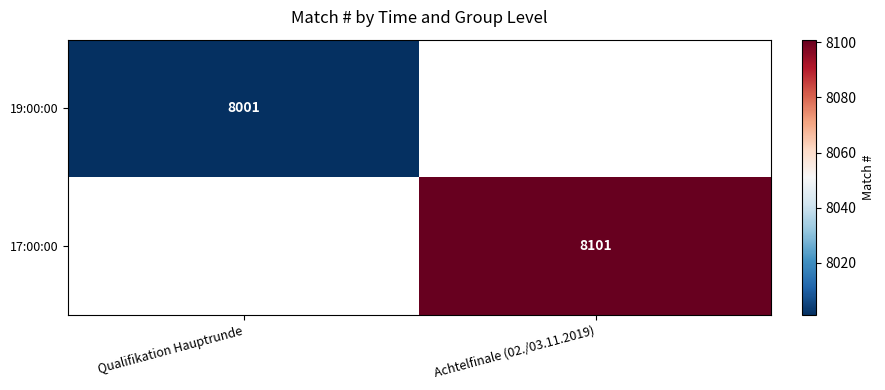

At which category does the chart reach its minimum across all series?

Qualifikation Hauptrunde